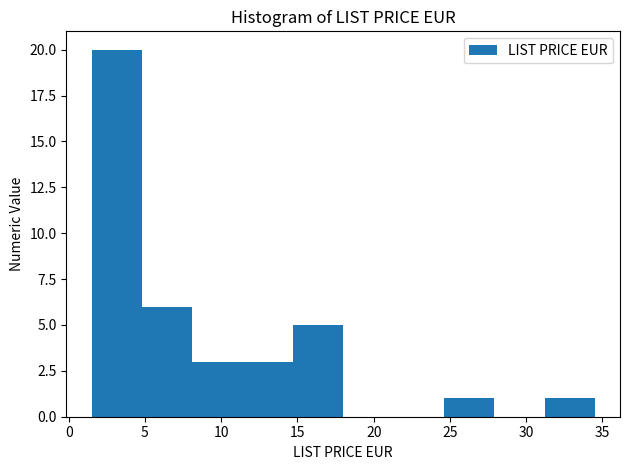

How tall is the bar that spans 4.8 to 8.1 on the x-axis? Neither the bar edges nor the heights are printed on the chart, so give them approximately, as read against the axes.

6